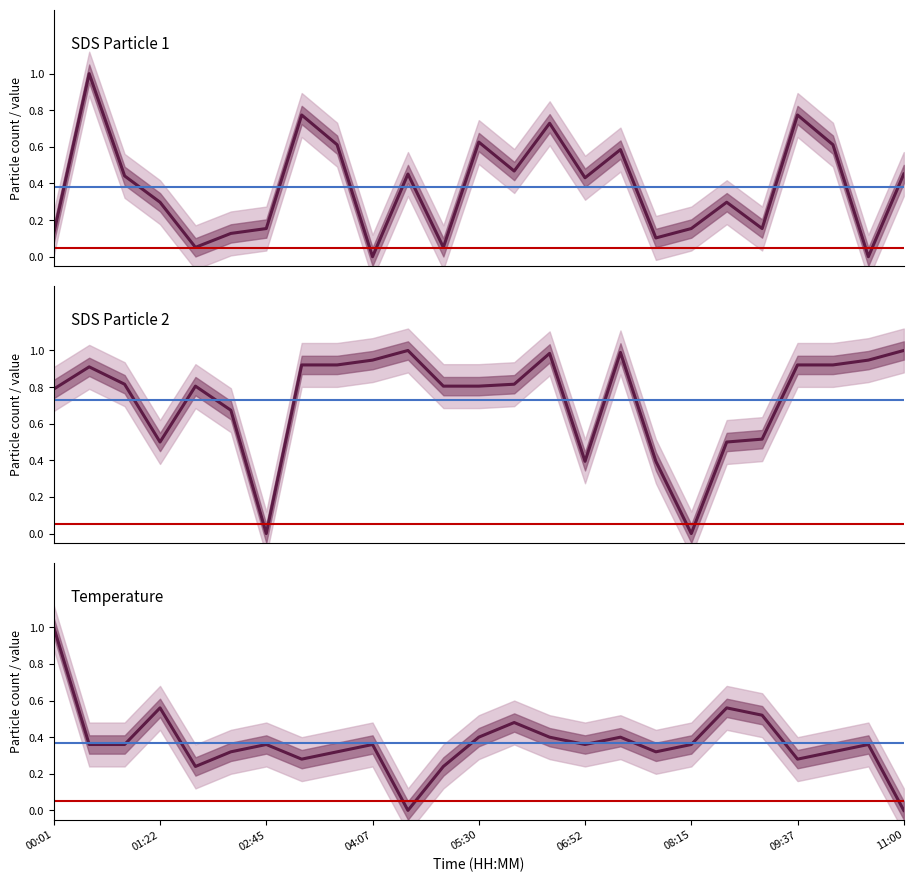

What are all the series names shown in the legend?

SDS_P1, SDS_P2, Temp